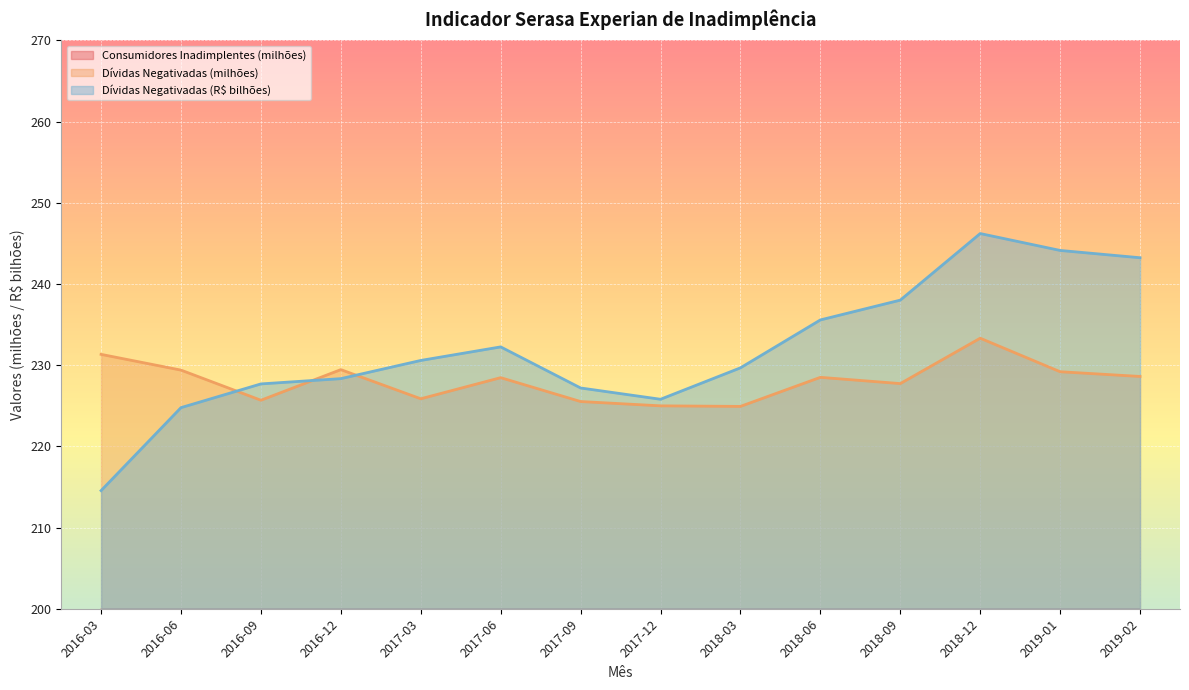

How many lines are shown in the chart?

3